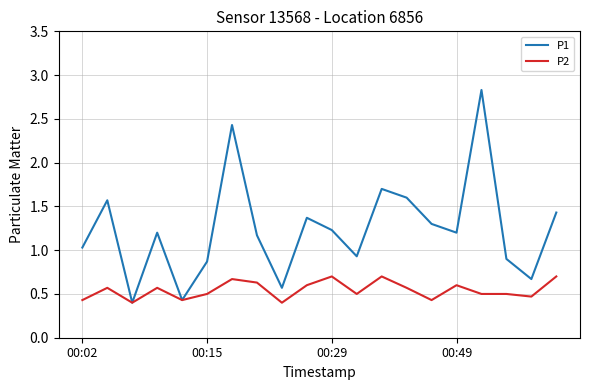

List the series in order of their peak value, lowest first.

P2, P1